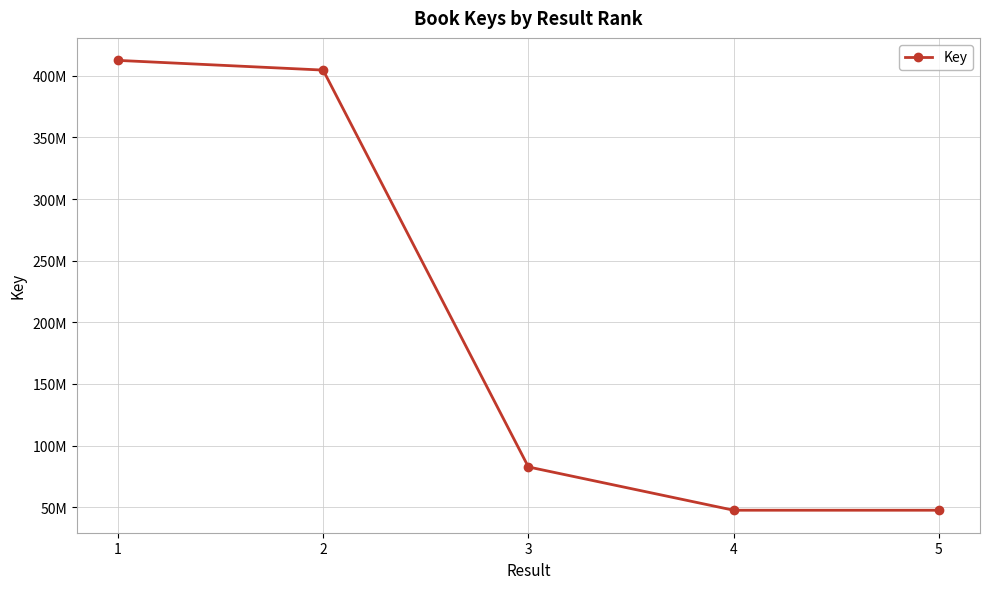

What is the sum of the values at 4 and 1?

460011077